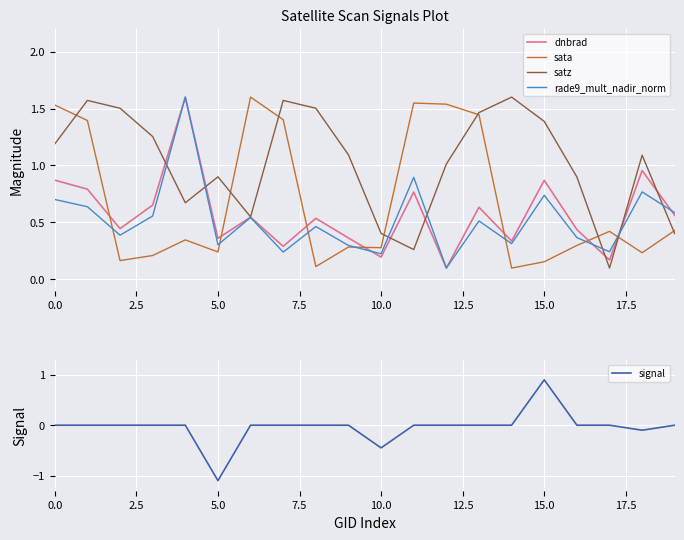

True or false: satz has a value of 0.4 at 19.

True